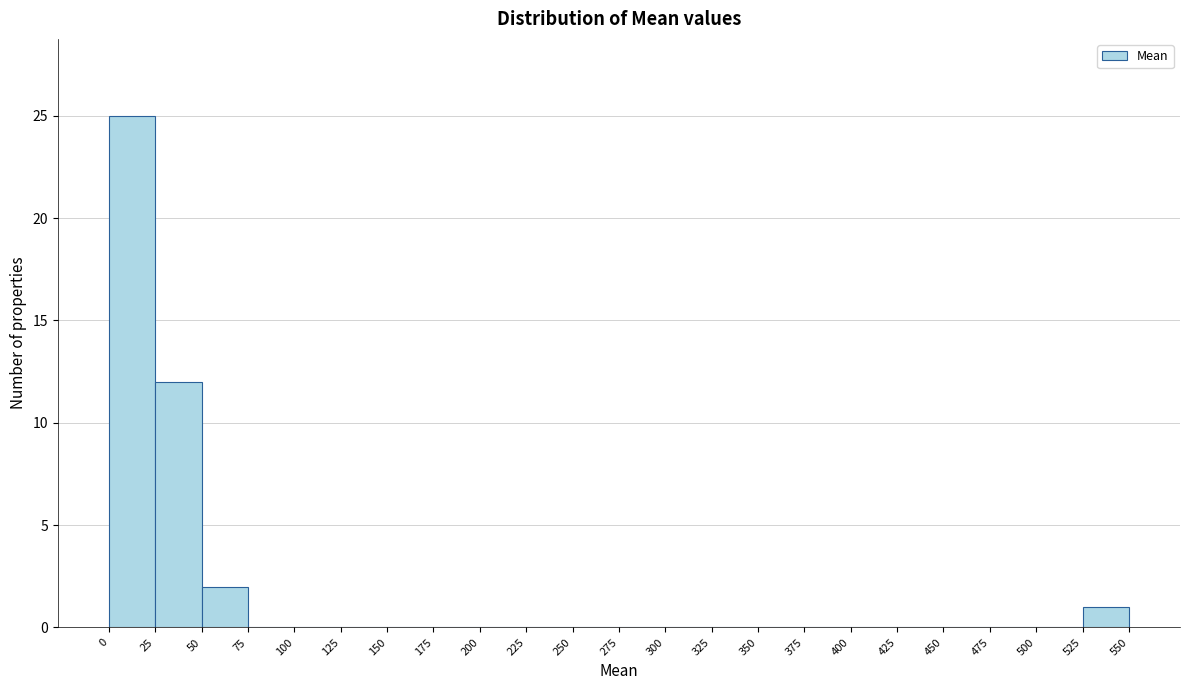

Reading left to right, transcribe this chart: for each bar, give the range it covers on the x-axis and its height. The values are not printed on the chart, so give them approximately, as read against the axis.

0 to 25: 25
25 to 50: 12
50 to 75: 2
75 to 100: 0
100 to 125: 0
125 to 150: 0
150 to 175: 0
175 to 200: 0
200 to 225: 0
225 to 250: 0
250 to 275: 0
275 to 300: 0
300 to 325: 0
325 to 350: 0
350 to 375: 0
375 to 400: 0
400 to 425: 0
425 to 450: 0
450 to 475: 0
475 to 500: 0
500 to 525: 0
525 to 550: 1